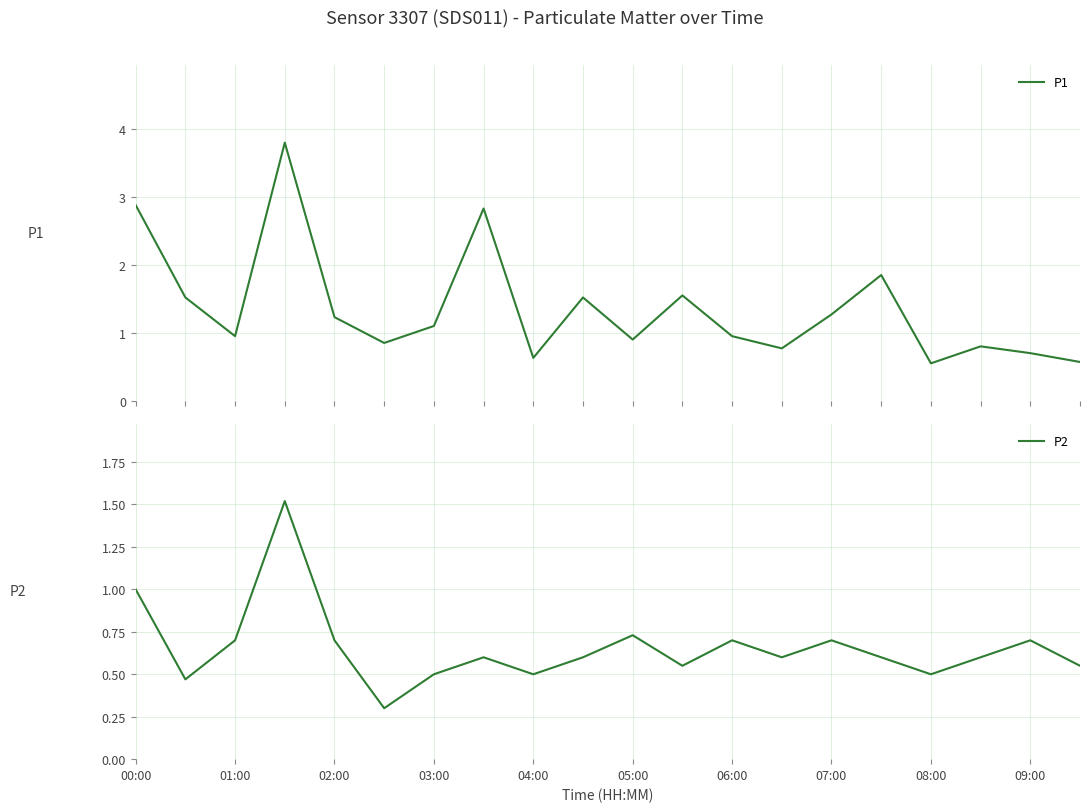

Is it true that P2 equals 1.2 at 01:00?

False